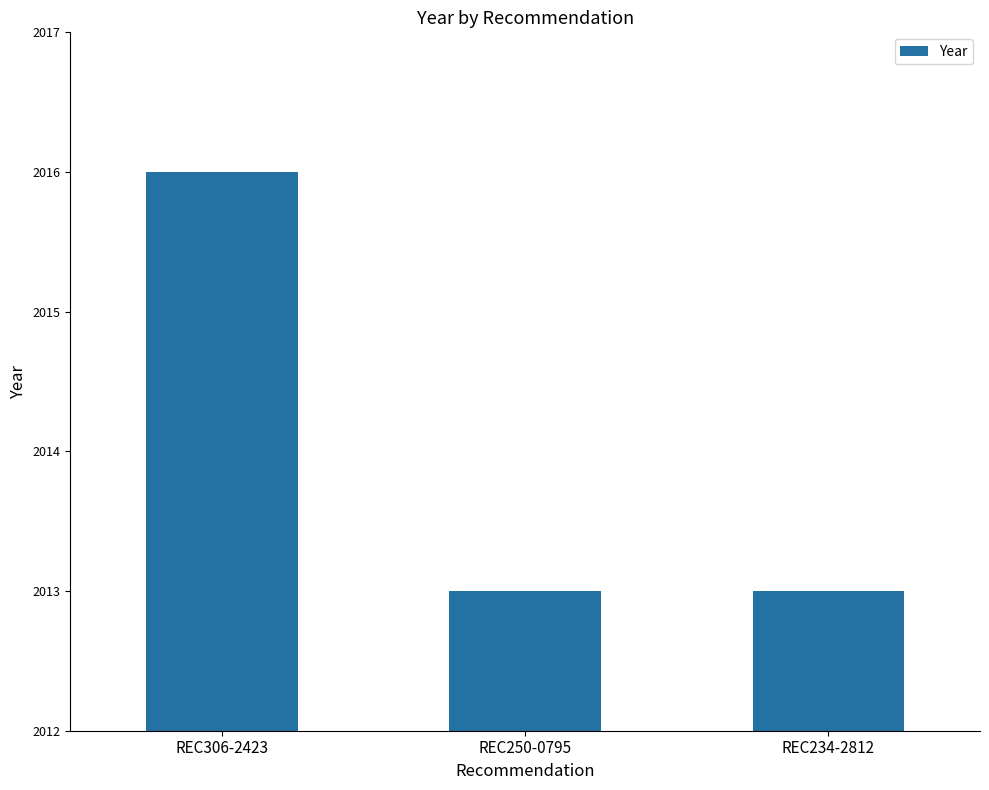

What is the label of the 1st bar from the left?

REC306-2423